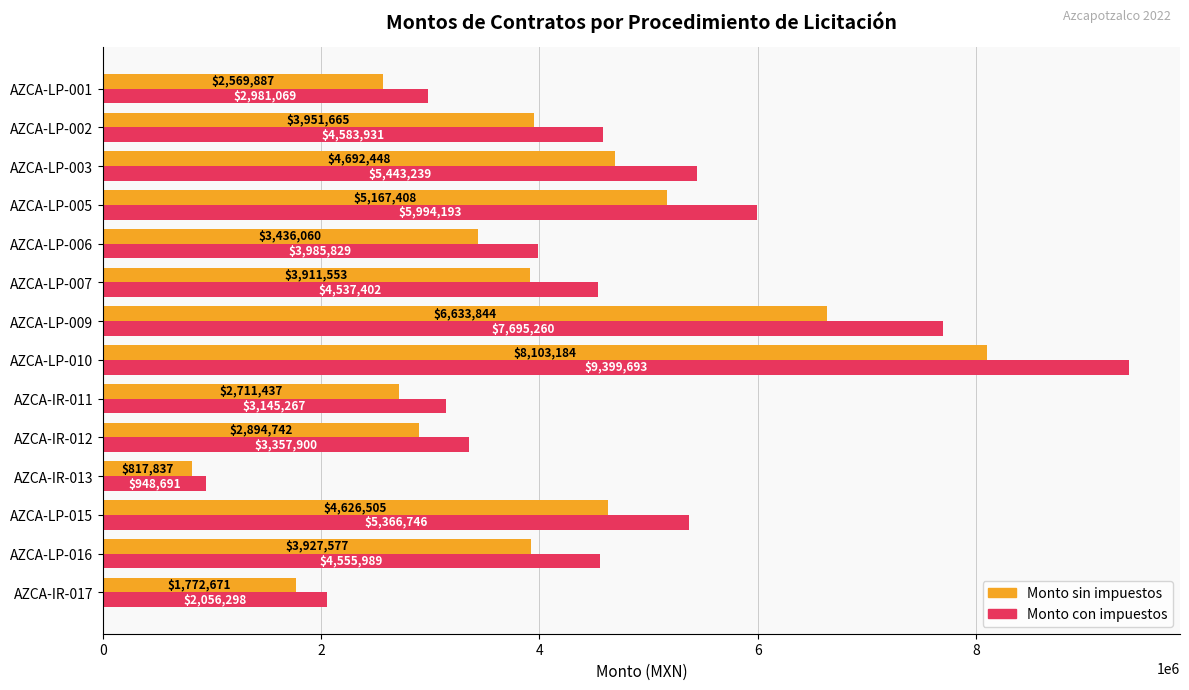

The value of Monto con impuestos at AZCA-LP-005 is 2489518.6. True or false?

False